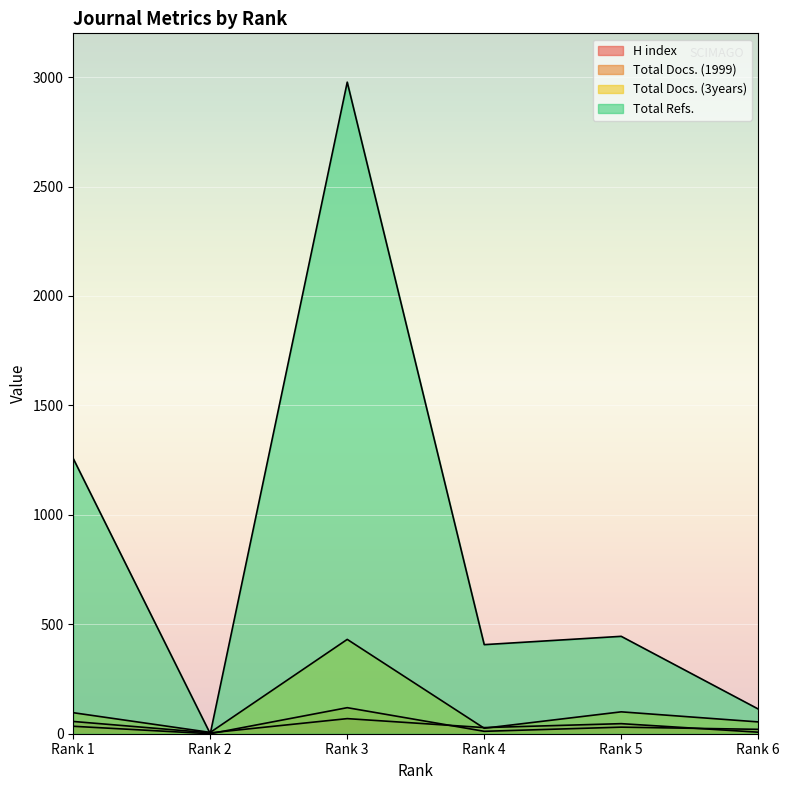

What is the difference between the second highest and minimum values in the Total Docs. (3years) series?

94